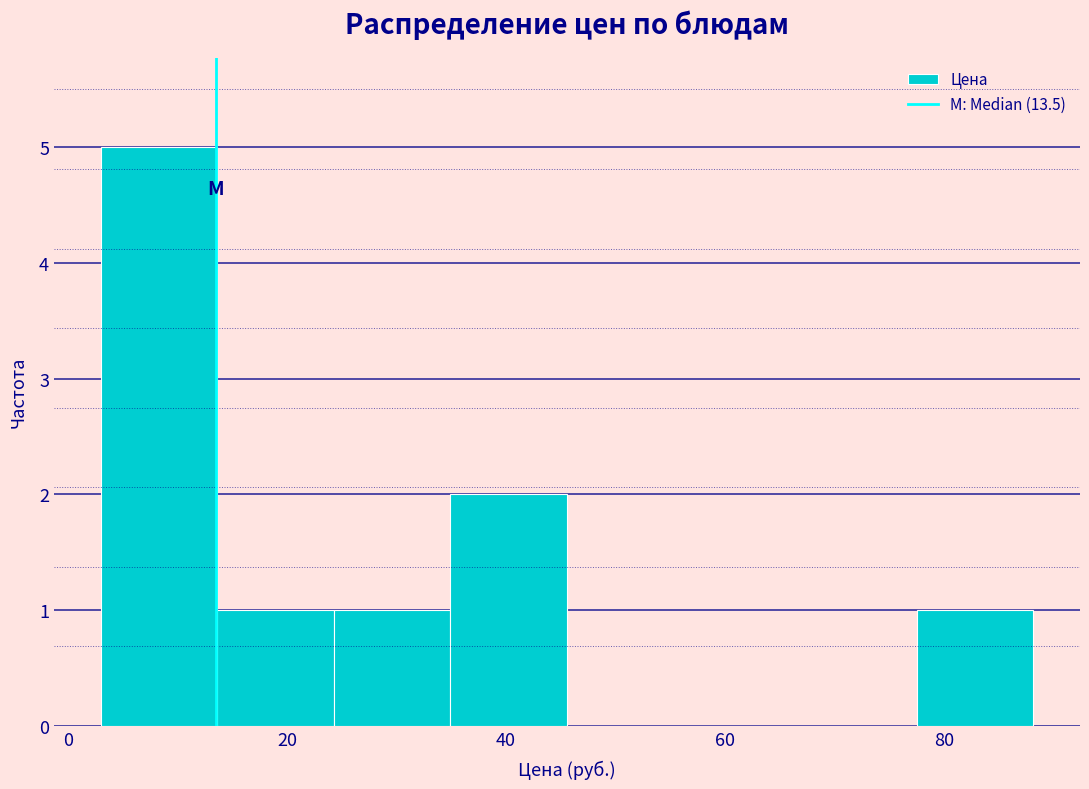

What is the height of the bar covering 4 to 14 on the x-axis? Neither the bar edges nor the heights are printed on the chart, so give them approximately, as read against the axes.

5